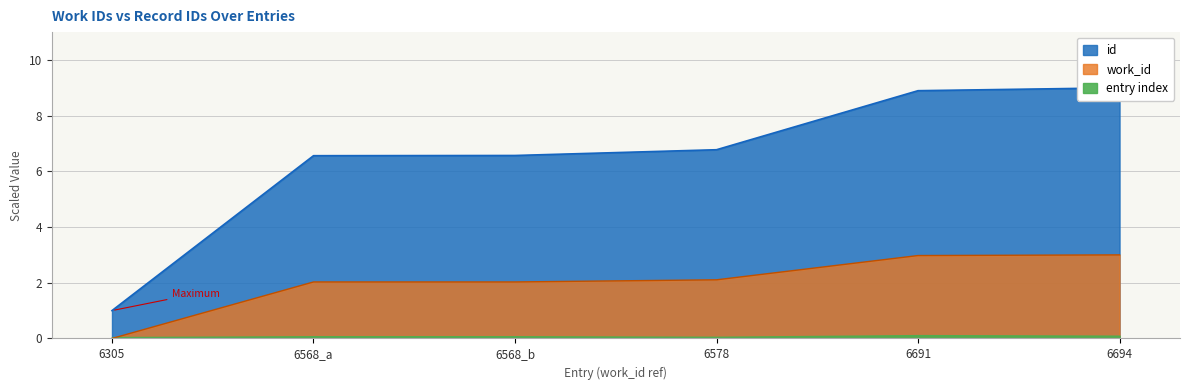

True or false: work_id has more than 1 interior local peaks.

False